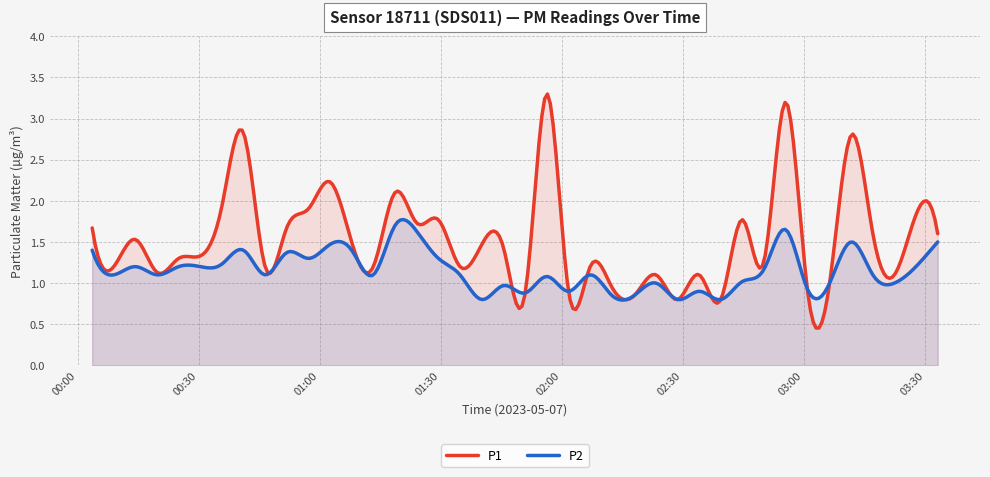

The P1 series shows 1.2 at 23. True or false?

True